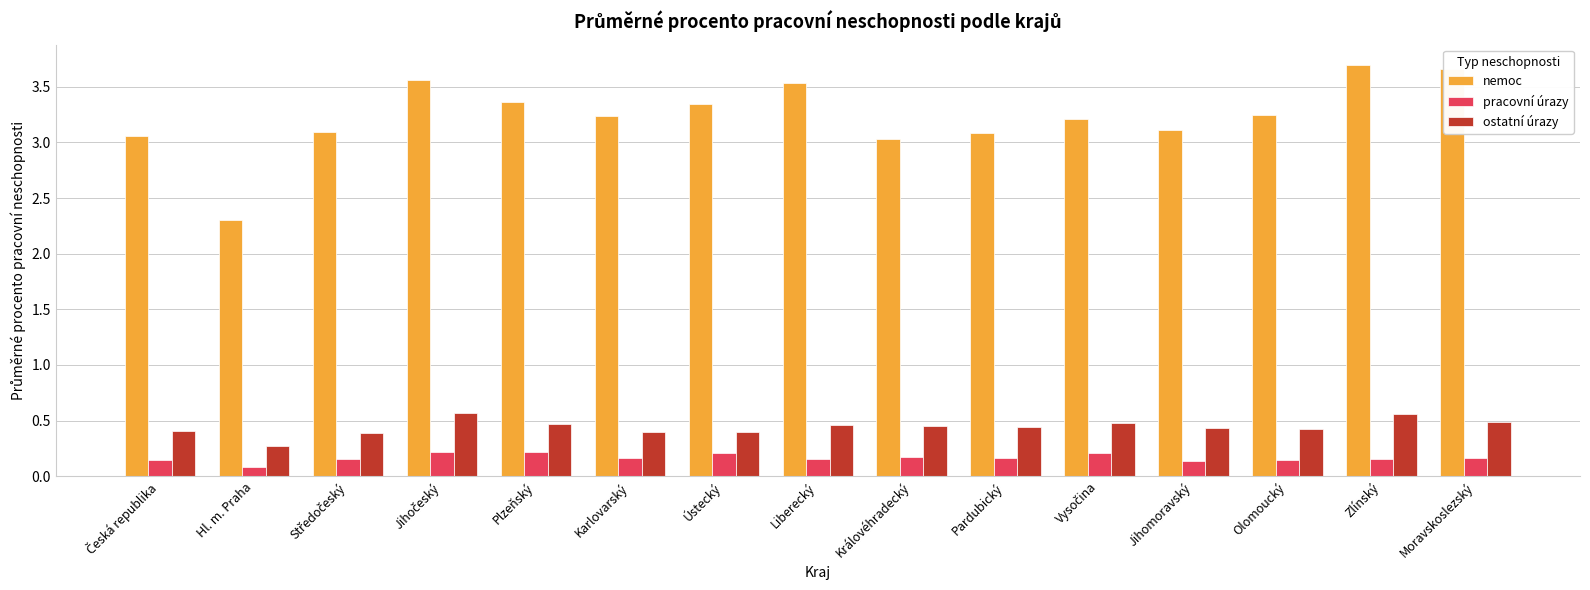

What is the sum of the nemoc values at Pardubický and Zlínský?

6.8